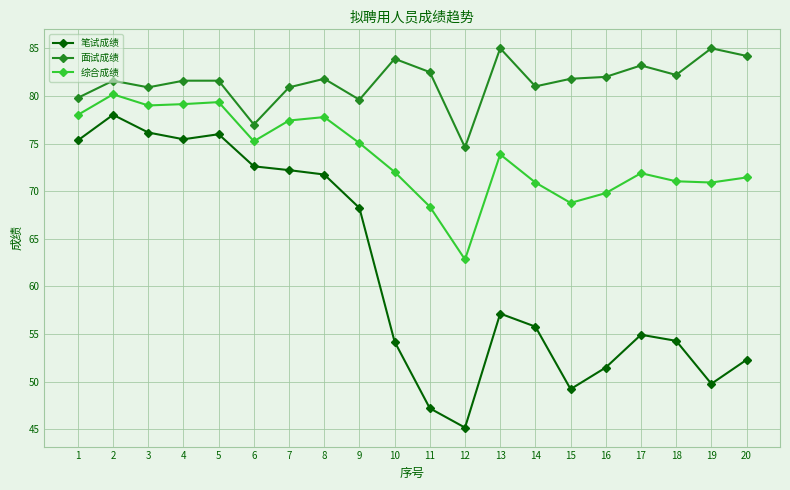

At 1, list the series in order from largest to smallest.

面试成绩, 综合成绩, 笔试成绩